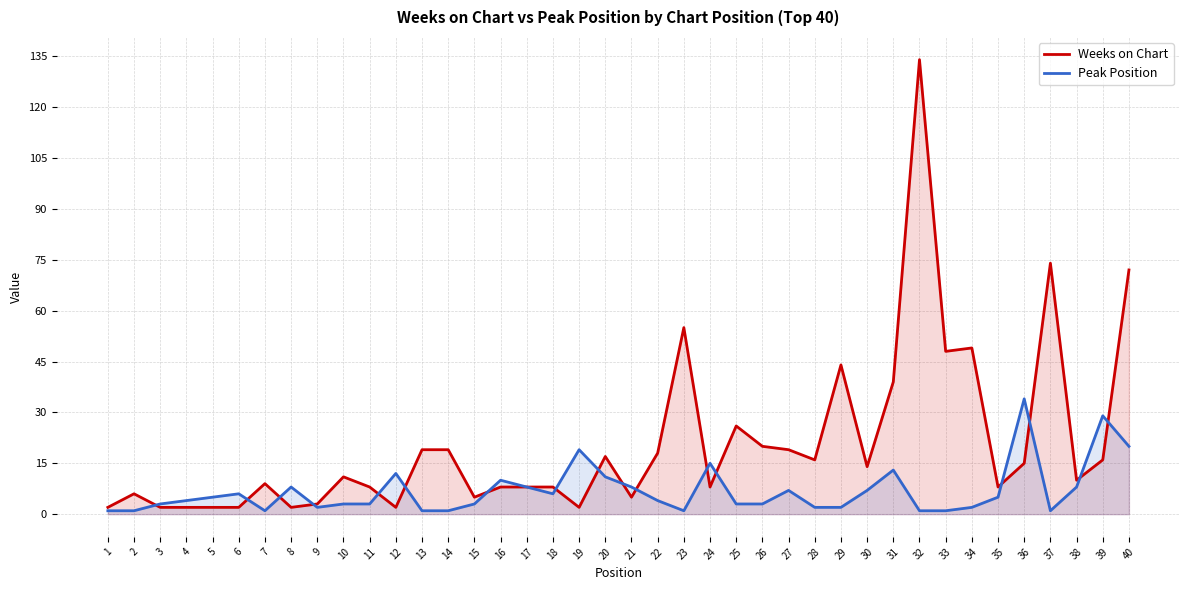

Rank the series at 3 from lowest to highest value.

Weeks on Chart, Peak Position